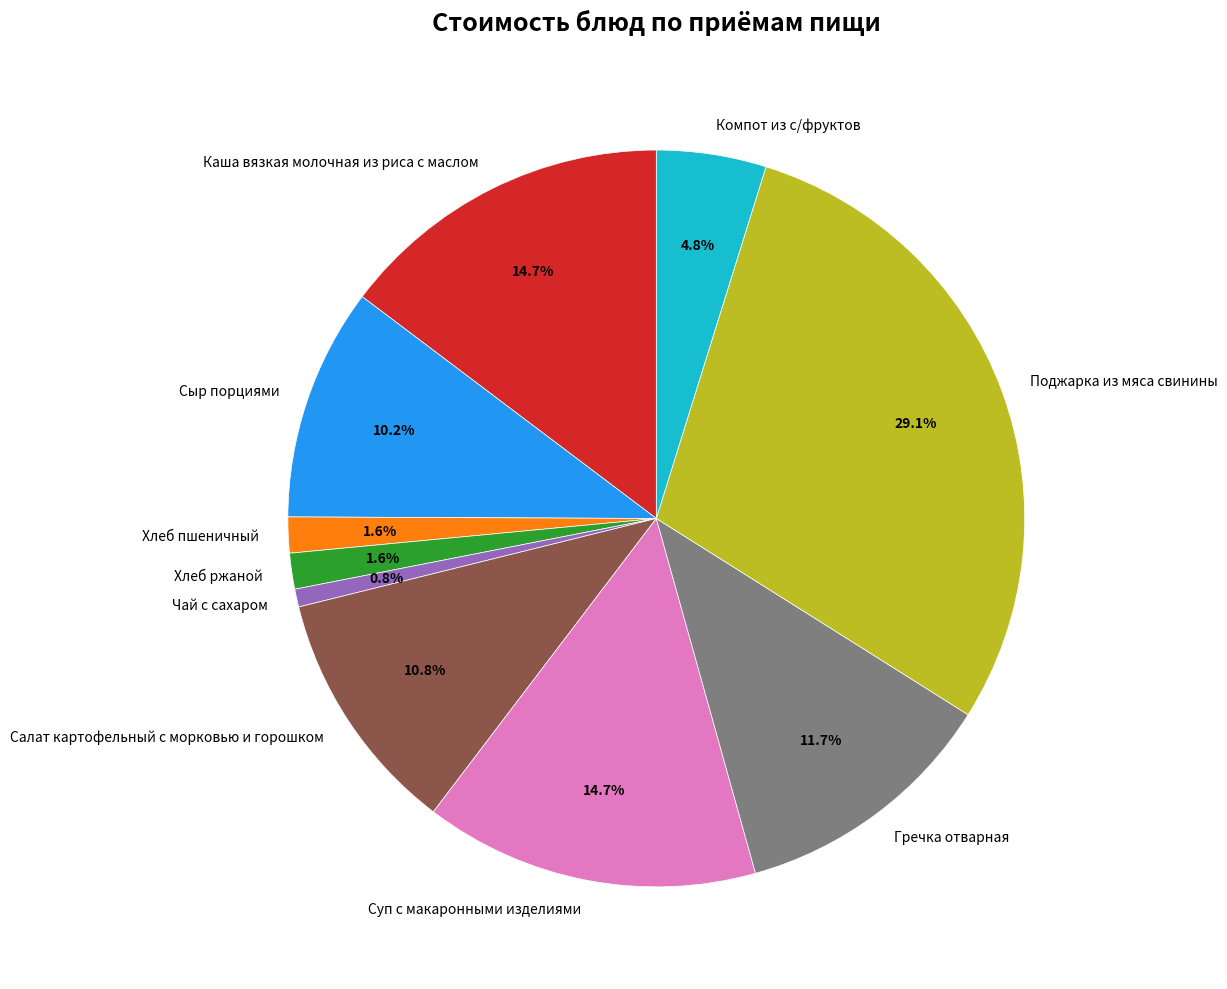

Count the number of slices in the pie.

10